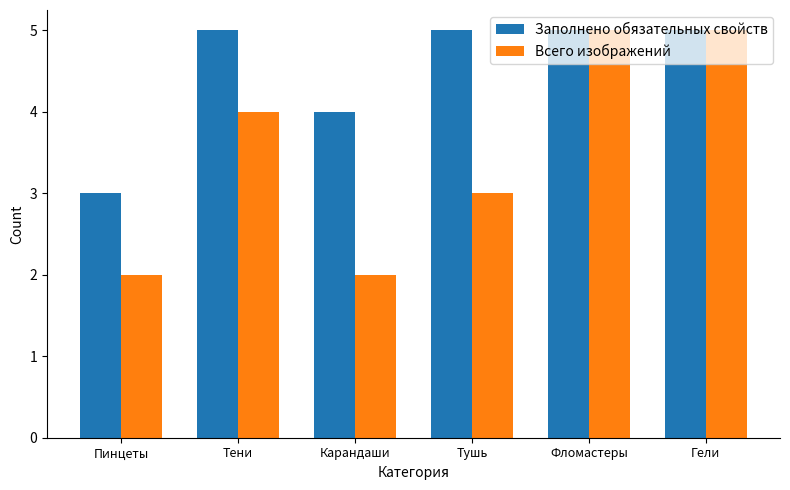

How many series are shown in this chart?

2